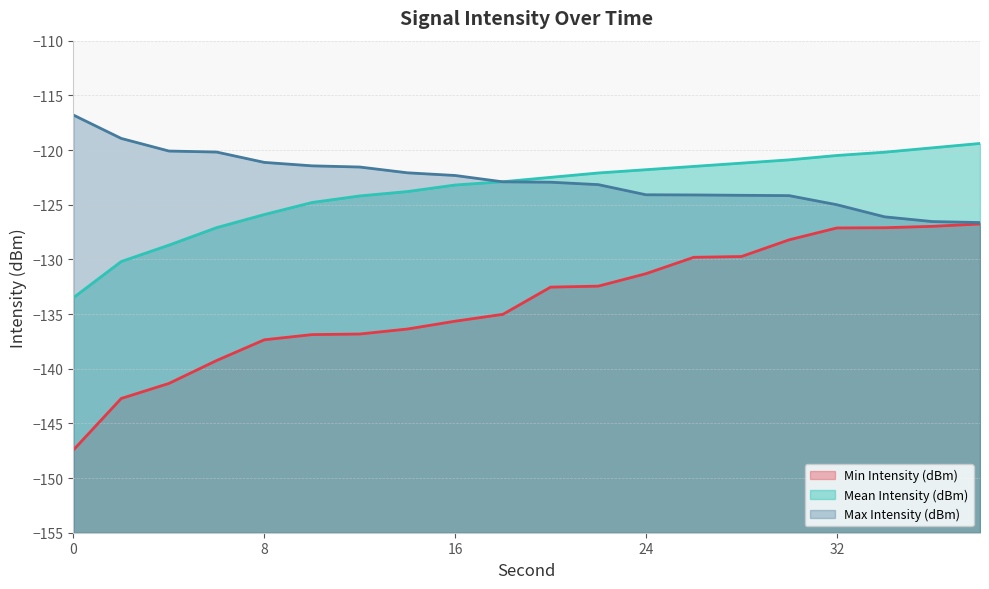

What is the average value of the Max Intensity (dBm) (line) series?

-122.7